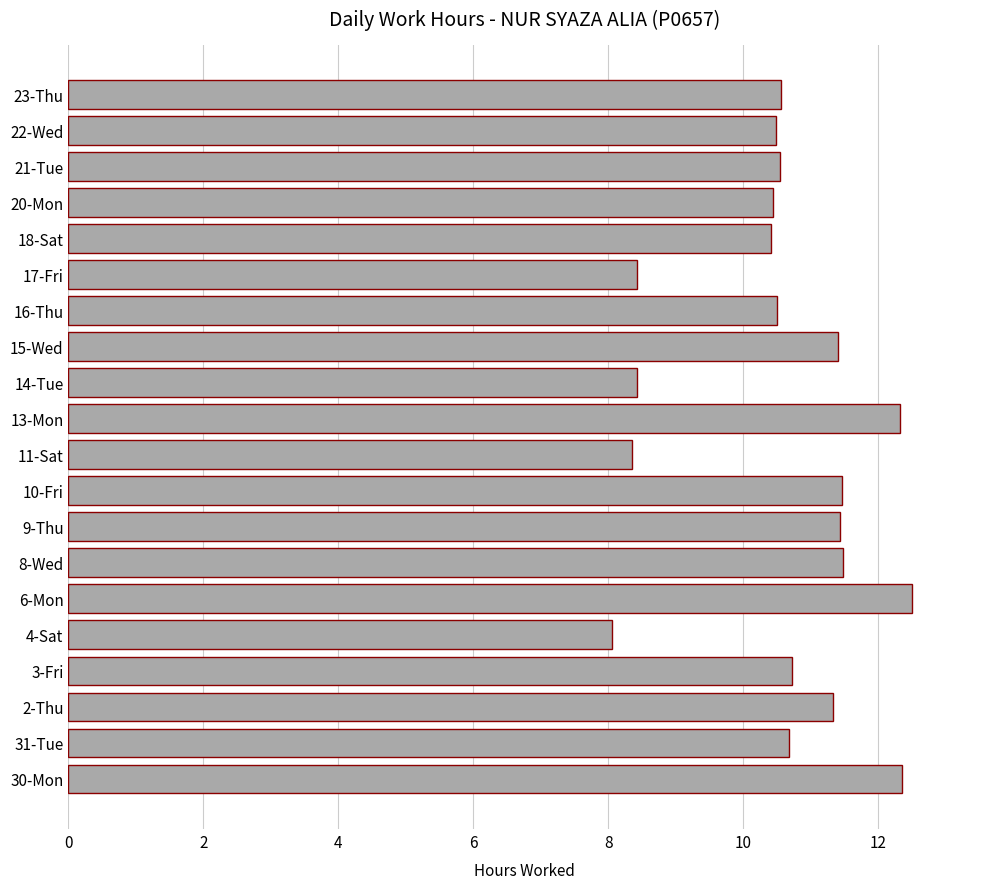

Which category has the lowest value across all series?

4-Sat